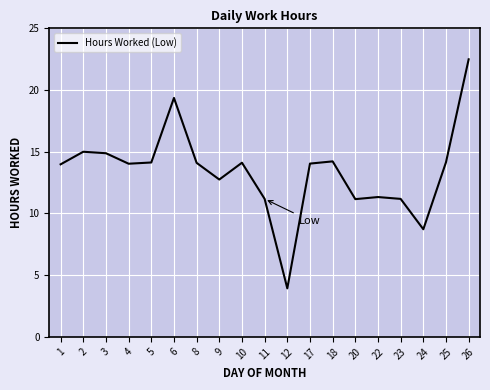

At which label is the value closest to 13?

9